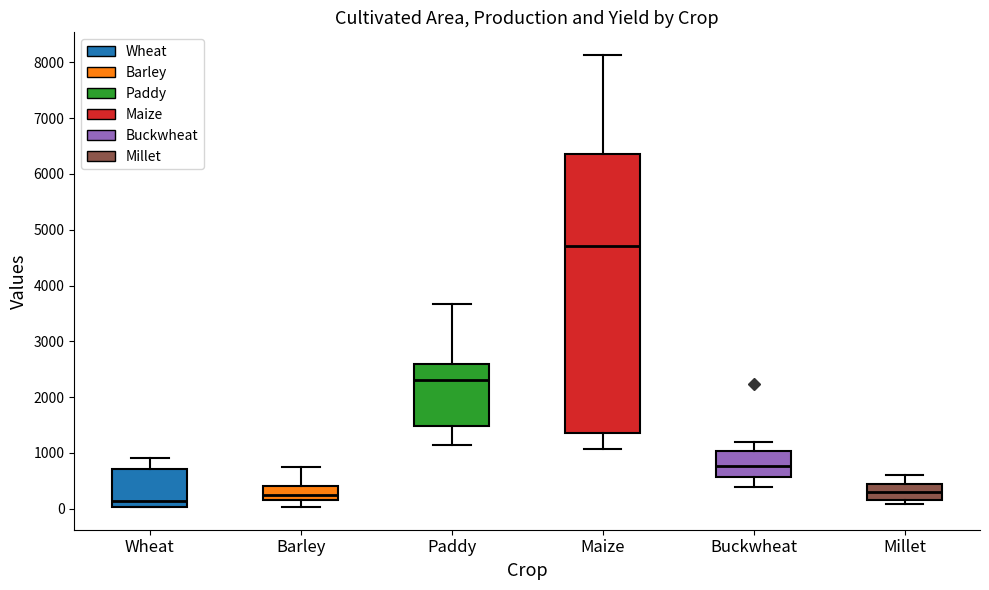

Comparing the boxes themselves (not the whiskers), which one is the tallest?

Maize